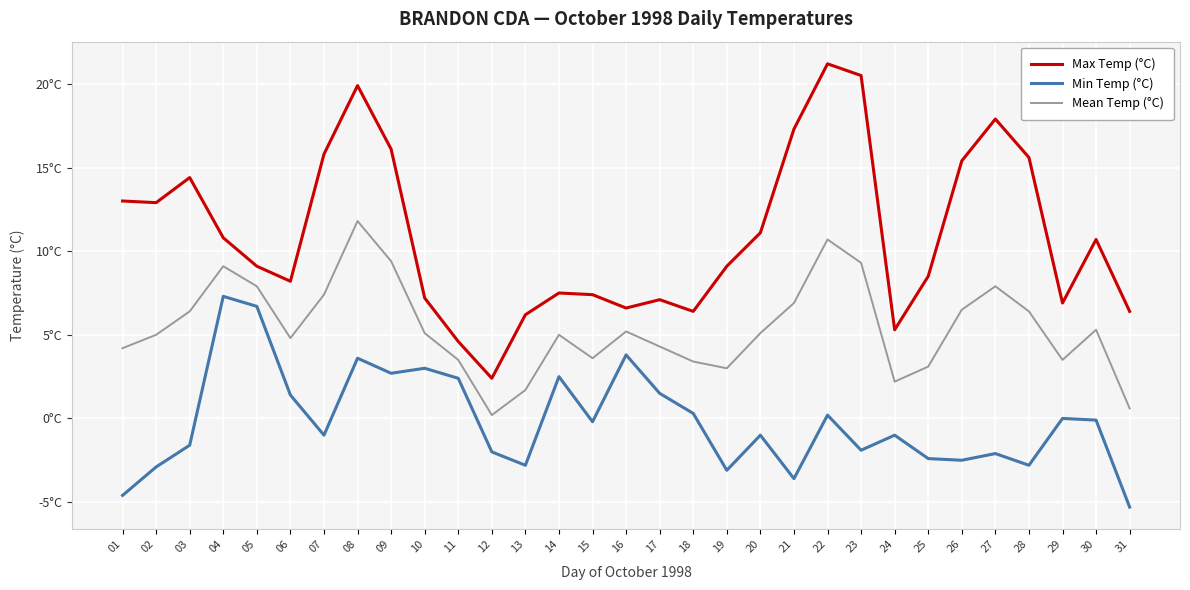

What is the value of the Min Temp (°C) point at the 31st from the left?

-5.3